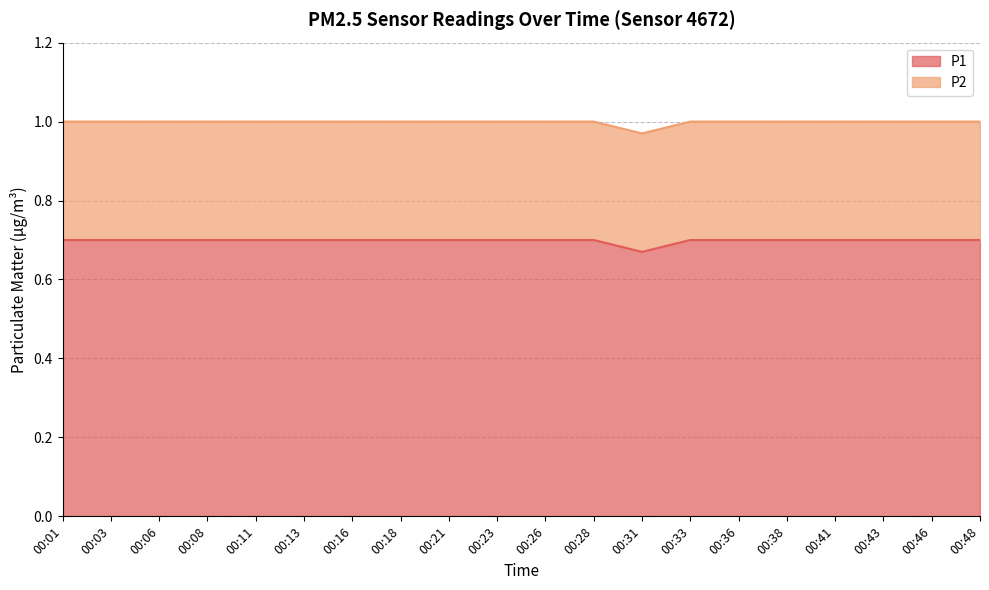

Between 00:13 and 00:21, which is larger?

00:13